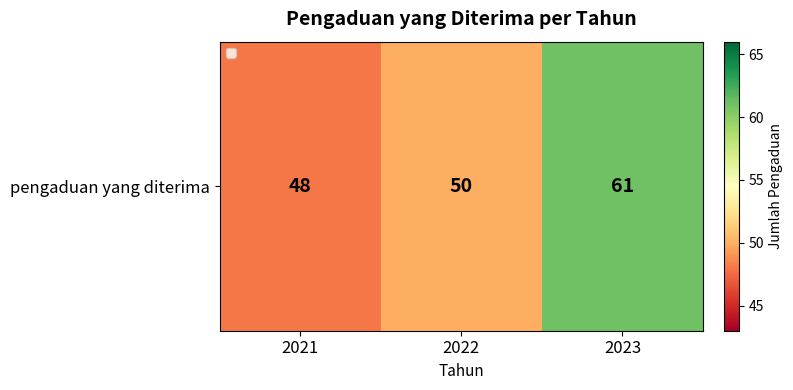

Rank the categories by value from highest to lowest.

2023, 2022, 2021